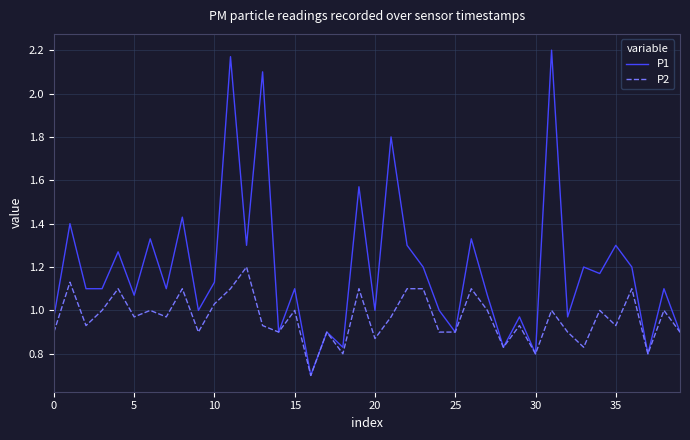

Which series has the widest spread of values?

P1